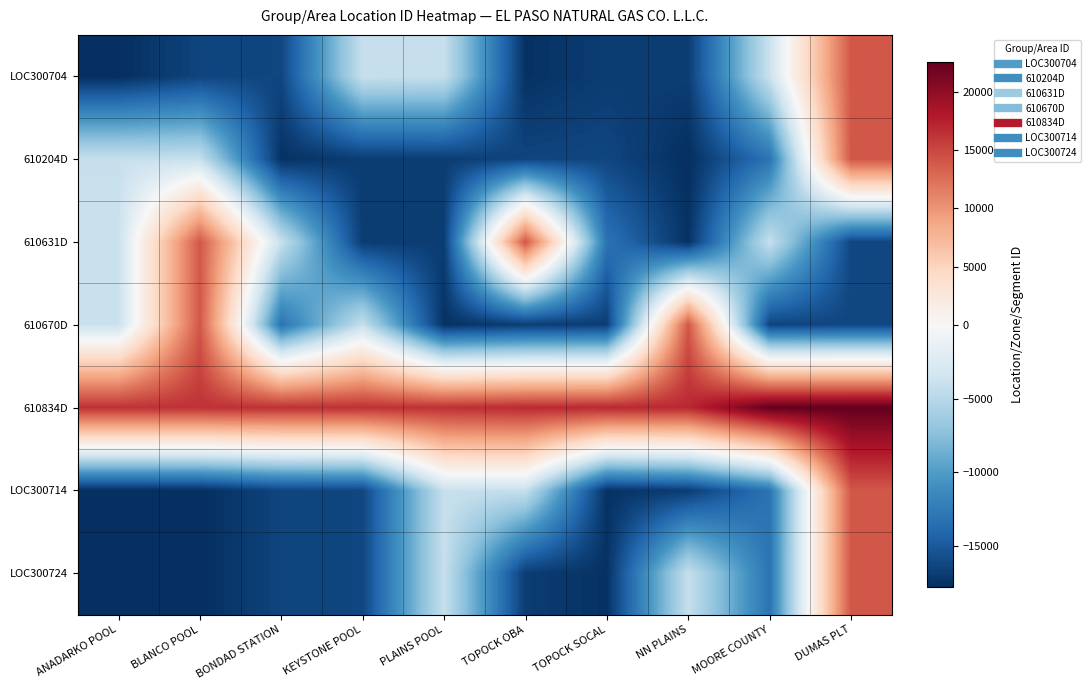

Reading left to right, transcribe all the data shown in this chart.

LOC300704: ANADARKO POOL=-17796	BLANCO POOL=-16368	BONDAD STATION=-16252	KEYSTONE POOL=-4070	PLAINS POOL=-4150	TOPOCK OBA=-17588	TOPOCK SOCAL=-16905	NN PLAINS=-16859	MOORE COUNTY=-3896	DUMAS PLT=14003
610204D: ANADARKO POOL=-4070	BLANCO POOL=-4150	BONDAD STATION=-17588	KEYSTONE POOL=-16905	PLAINS POOL=-16859	TOPOCK OBA=-16368	TOPOCK SOCAL=-16252	NN PLAINS=-17796	MOORE COUNTY=-13079	DUMAS PLT=14003
610631D: ANADARKO POOL=-3896	BLANCO POOL=14003	BONDAD STATION=-4070	KEYSTONE POOL=-16905	PLAINS POOL=-16859	TOPOCK OBA=14031	TOPOCK SOCAL=-13079	NN PLAINS=-17588	MOORE COUNTY=-4150	DUMAS PLT=-16252
610670D: ANADARKO POOL=-3896	BLANCO POOL=14003	BONDAD STATION=-13079	KEYSTONE POOL=-4150	PLAINS POOL=-17588	TOPOCK OBA=-16905	TOPOCK SOCAL=-16859	NN PLAINS=14031	MOORE COUNTY=-16368	DUMAS PLT=-16252
610834D: ANADARKO POOL=16359	BLANCO POOL=16371	BONDAD STATION=16372	KEYSTONE POOL=16375	PLAINS POOL=16380	TOPOCK OBA=16857	TOPOCK SOCAL=16942	NN PLAINS=16944	MOORE COUNTY=22544	DUMAS PLT=22554
LOC300714: ANADARKO POOL=-17786	BLANCO POOL=-17776	BONDAD STATION=-16368	KEYSTONE POOL=-16252	PLAINS POOL=-4070	TOPOCK OBA=-4150	TOPOCK SOCAL=-17588	NN PLAINS=-16905	MOORE COUNTY=-13079	DUMAS PLT=14003
LOC300724: ANADARKO POOL=-17776	BLANCO POOL=-17786	BONDAD STATION=-16368	KEYSTONE POOL=-16252	PLAINS POOL=-4070	TOPOCK OBA=-16905	TOPOCK SOCAL=-17588	NN PLAINS=-4150	MOORE COUNTY=-13079	DUMAS PLT=14031